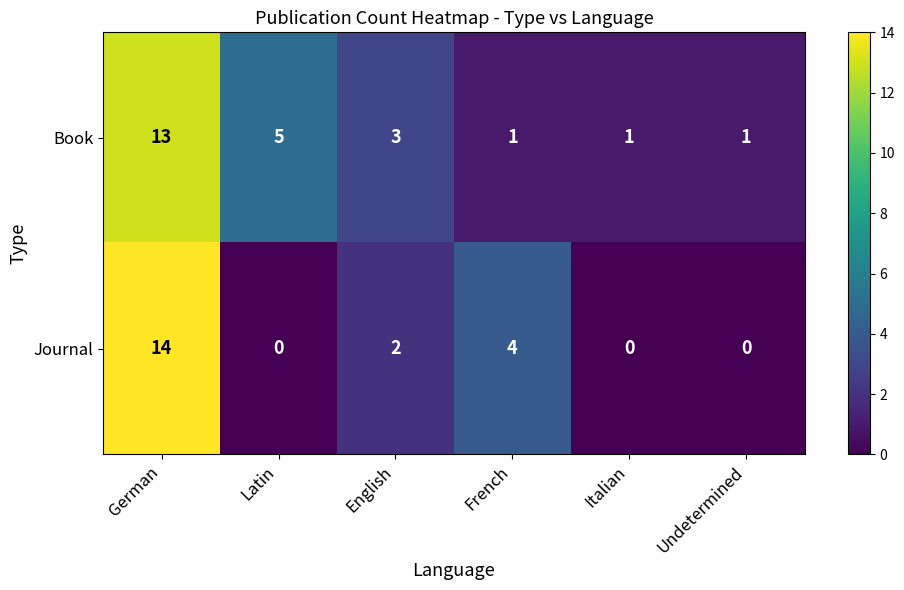

What is the average value of the Book series?

4